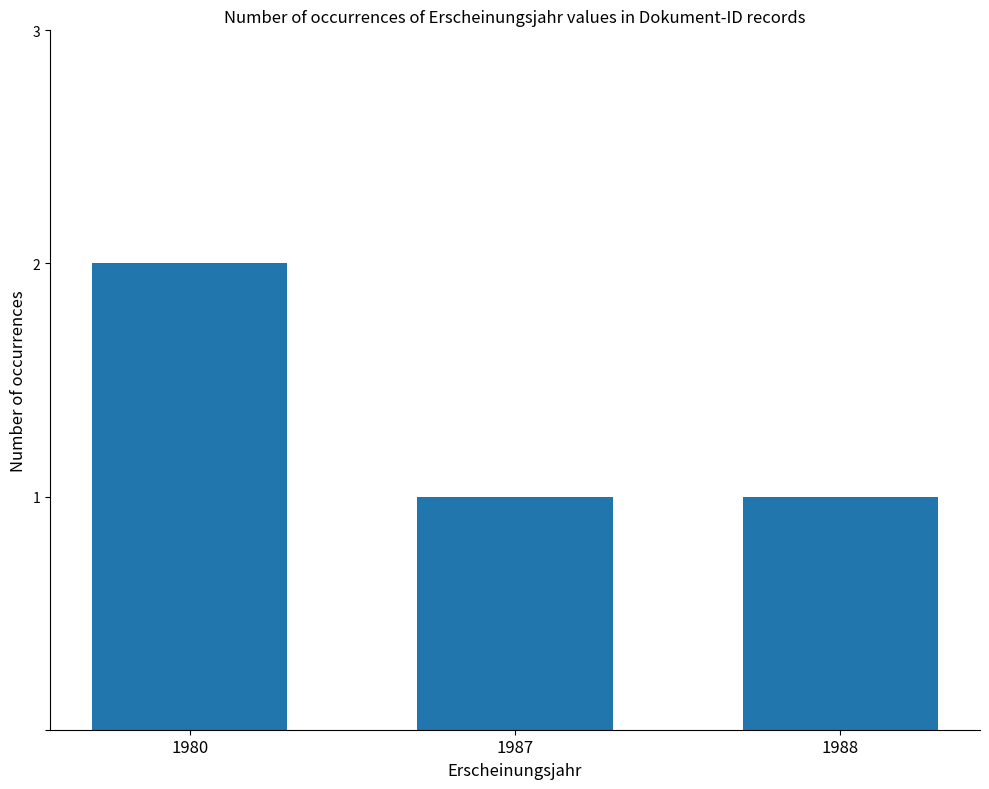

What is the value of the 2nd bar from the left?

1